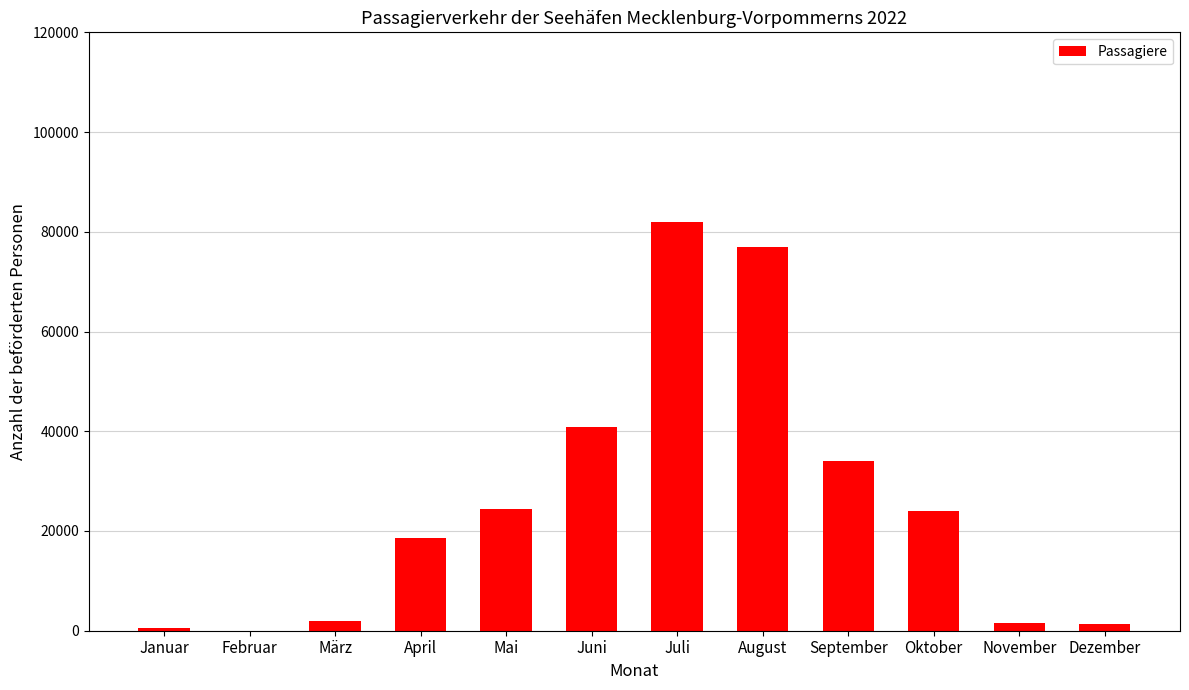

Are the bars horizontal?

No